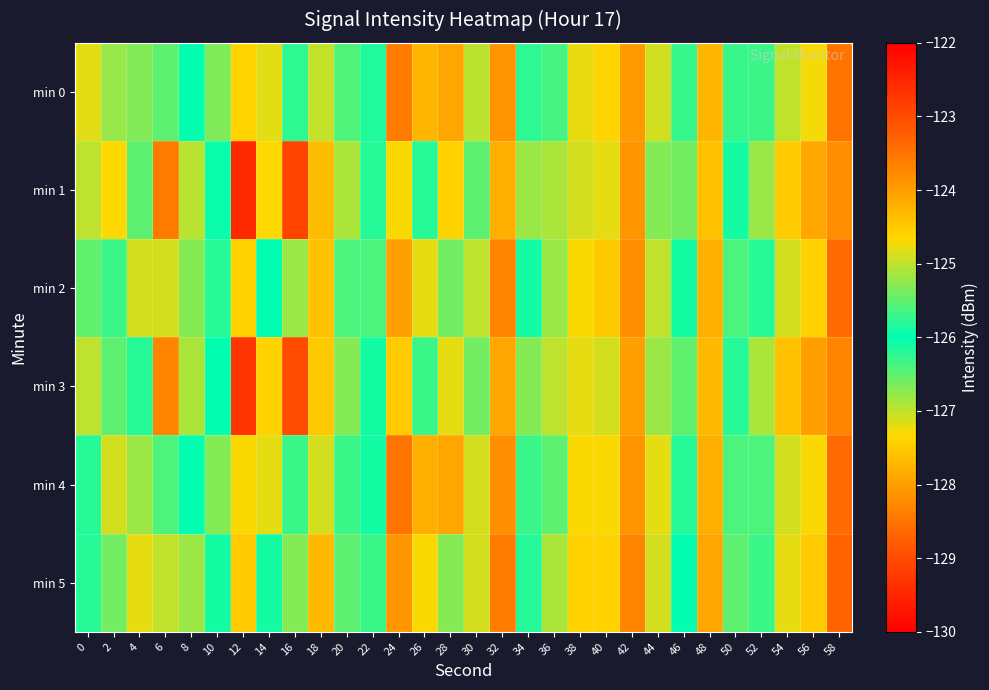

What is the total value across all series at 38?

-763.5